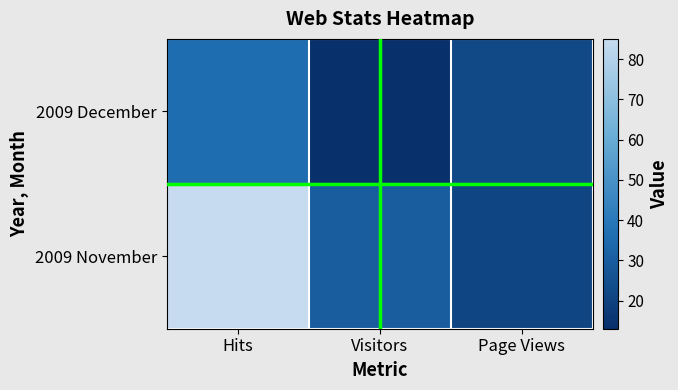

Reading left to right, transcribe all the data shown in this chart.

2009 December: Hits=36	Visitors=13	Page Views=22
2009 November: Hits=85	Visitors=30	Page Views=21